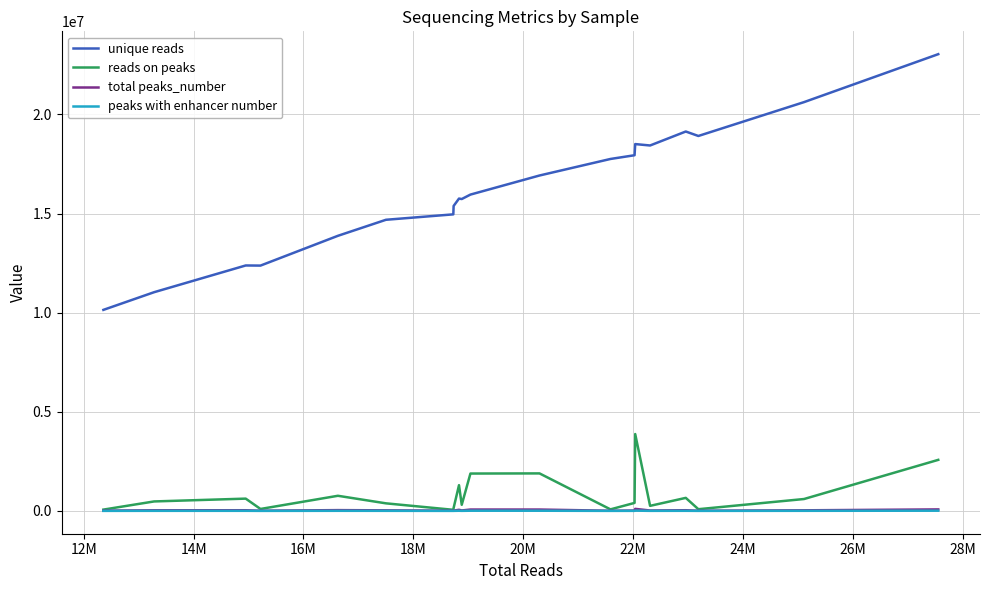

Which series has the largest total across all categories?

unique reads